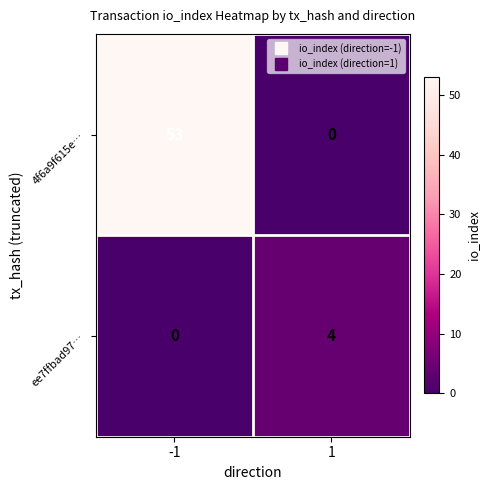

What is the sum of the 4f6a9f615e… values at -1 and 1?

53